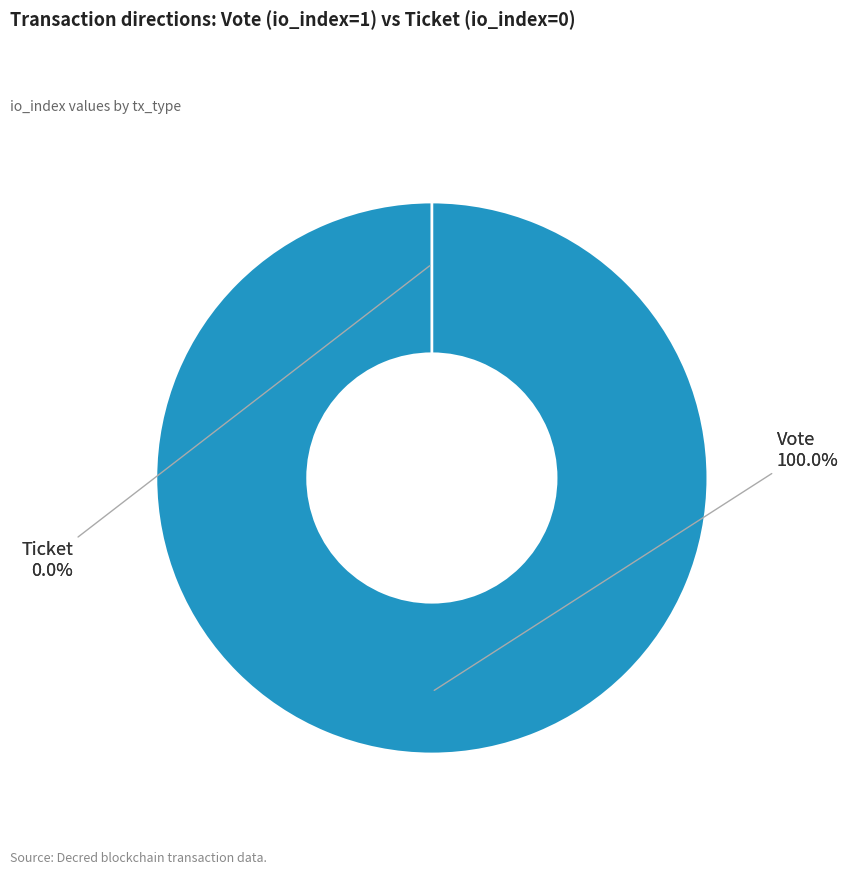

Does any single category account for the majority?

Yes